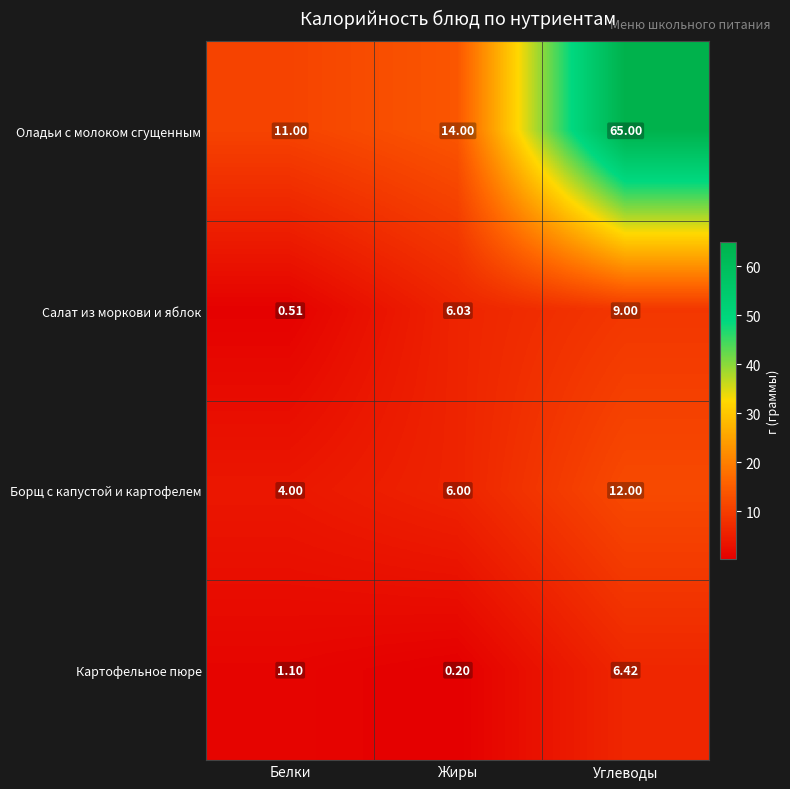

At Белки, list the series in order from smallest to largest.

Салат из моркови и яблок, Картофельное пюре, Борщ с капустой и картофелем, Оладьи с молоком сгущенным